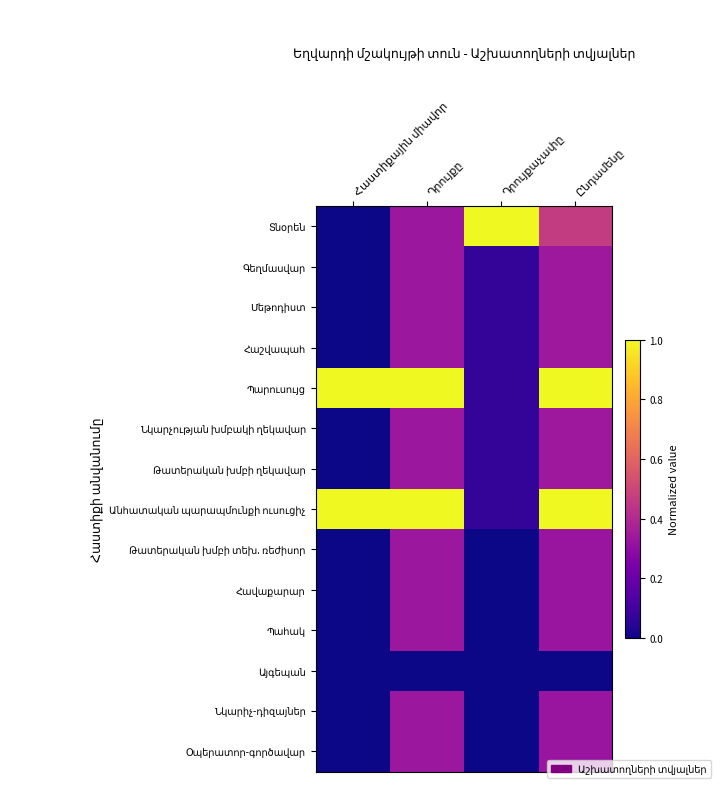

Rank the categories by Պահակ value from lowest to highest.

Հաստիքային միավոր, Դրույքաչափը, Ընդամենը, Դրույքը